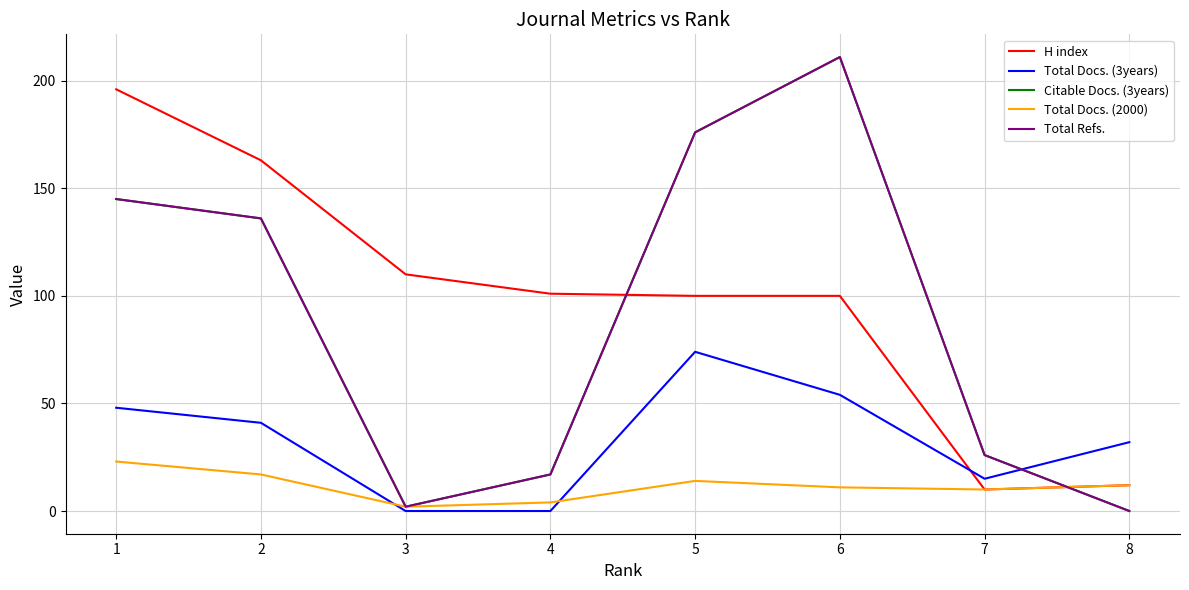

At which label does H index first exceed 101?

1